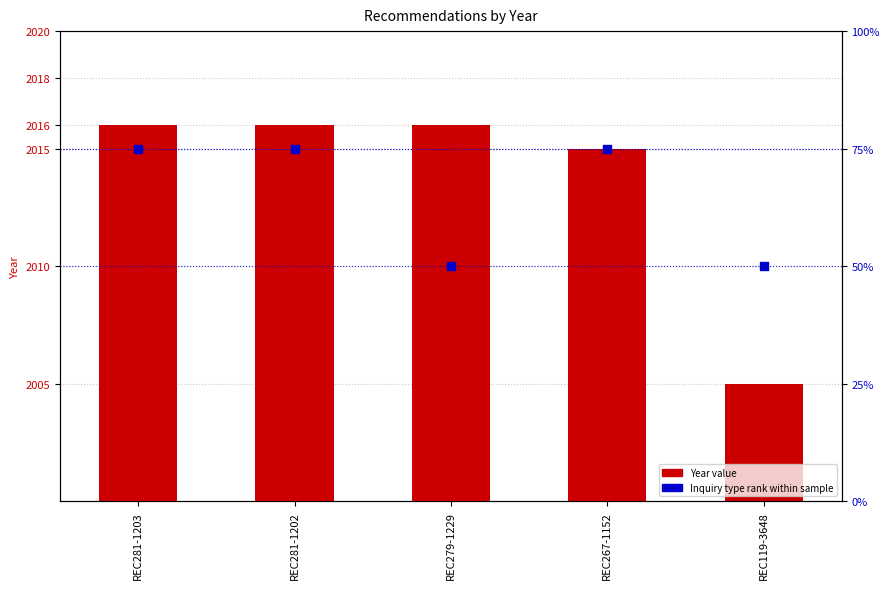

Which series reaches the maximum Y coordinate?

Year